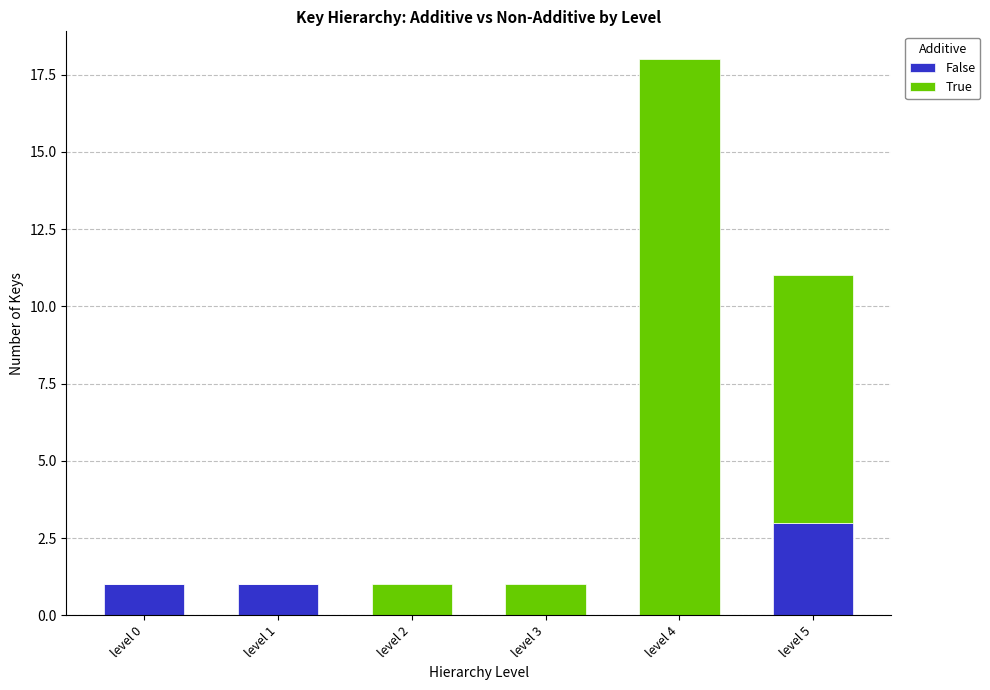

What is the sum of all False values?

5